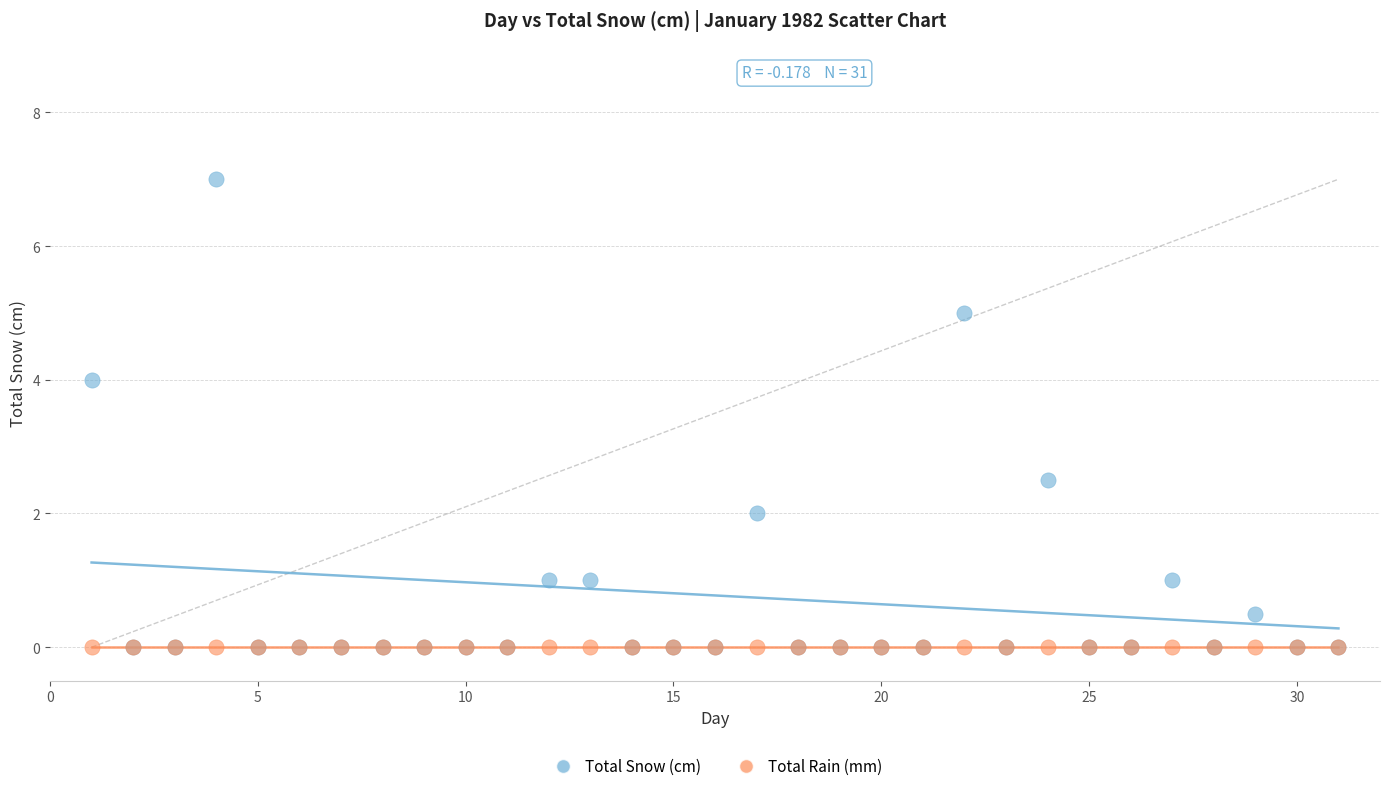

In the Total Snow (cm) series, what Y value is closest to 3?

2.5